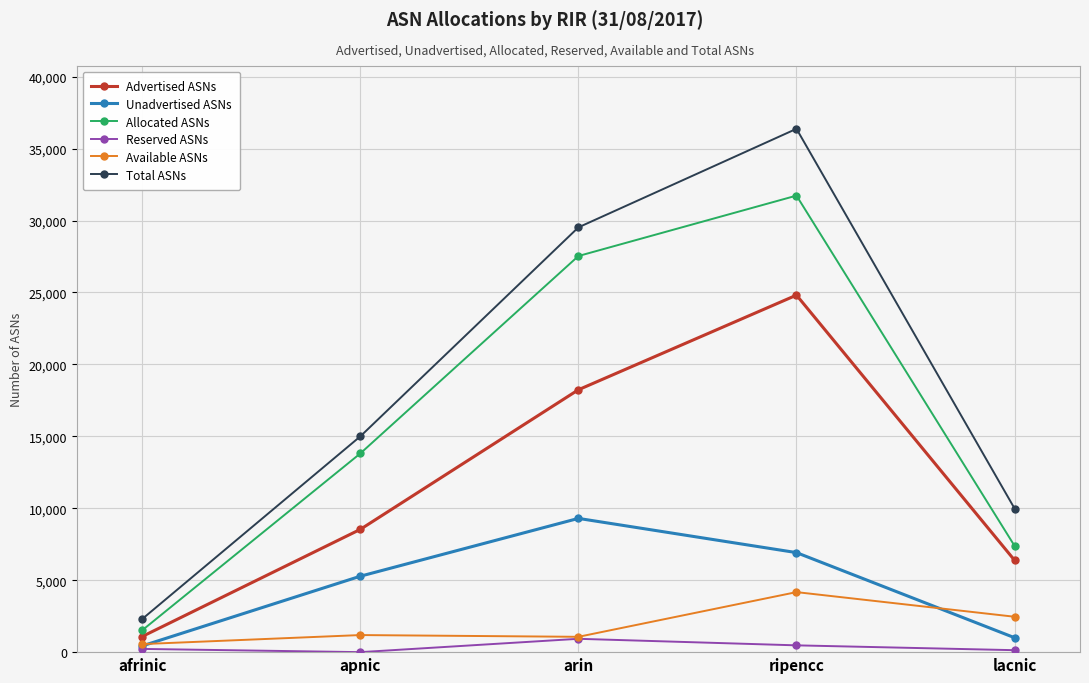

What is the greatest value displayed?

36376